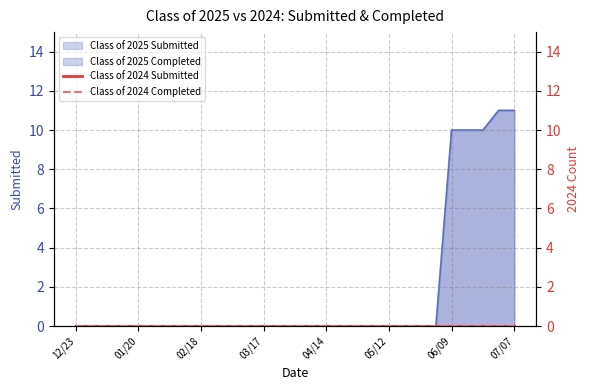

Which has a higher value, 12/23 or 01/27?

12/23